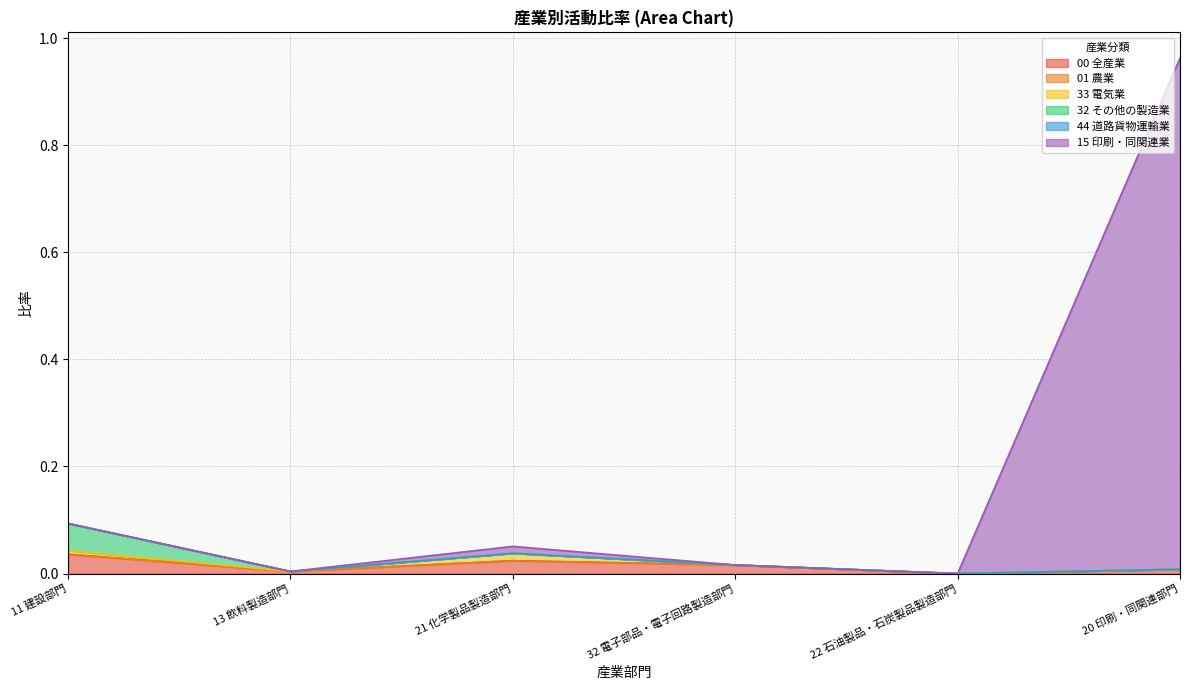

Which category has the lowest value in the 32 その他の製造業 series?

13 飲料製造部門